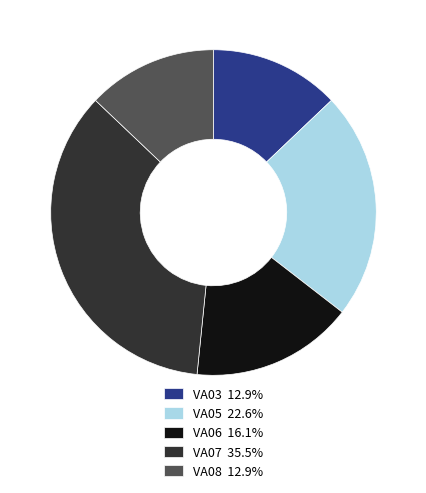

The VA07 slice represents 35% of the pie. True or false?

True